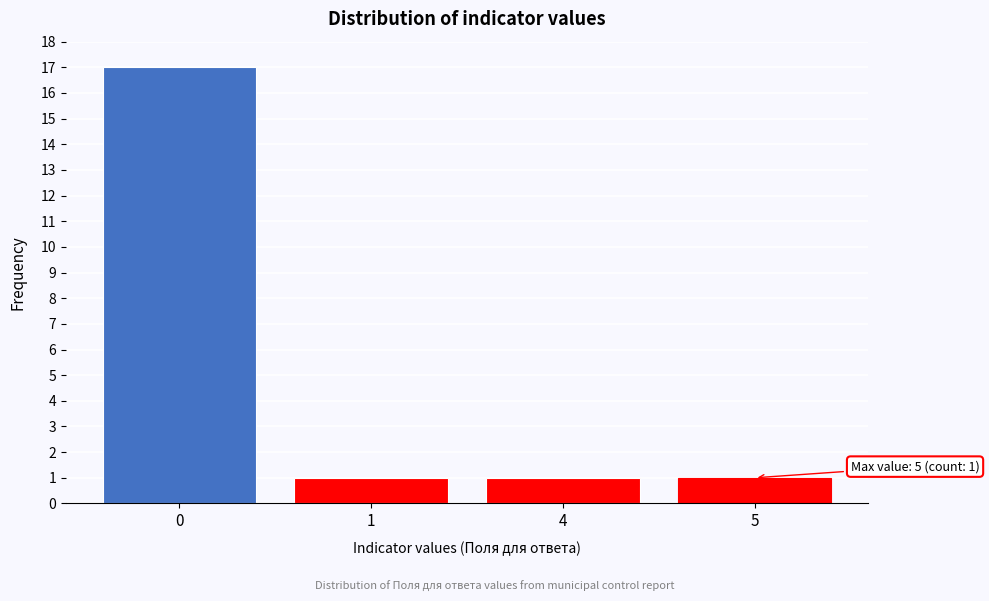

Reading right to left, extract all data points from this chart.

1	1	1	17